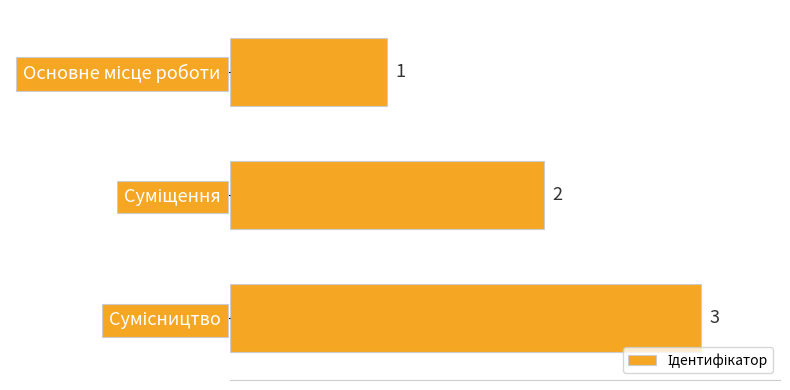

How many distinct data groups are displayed?

1